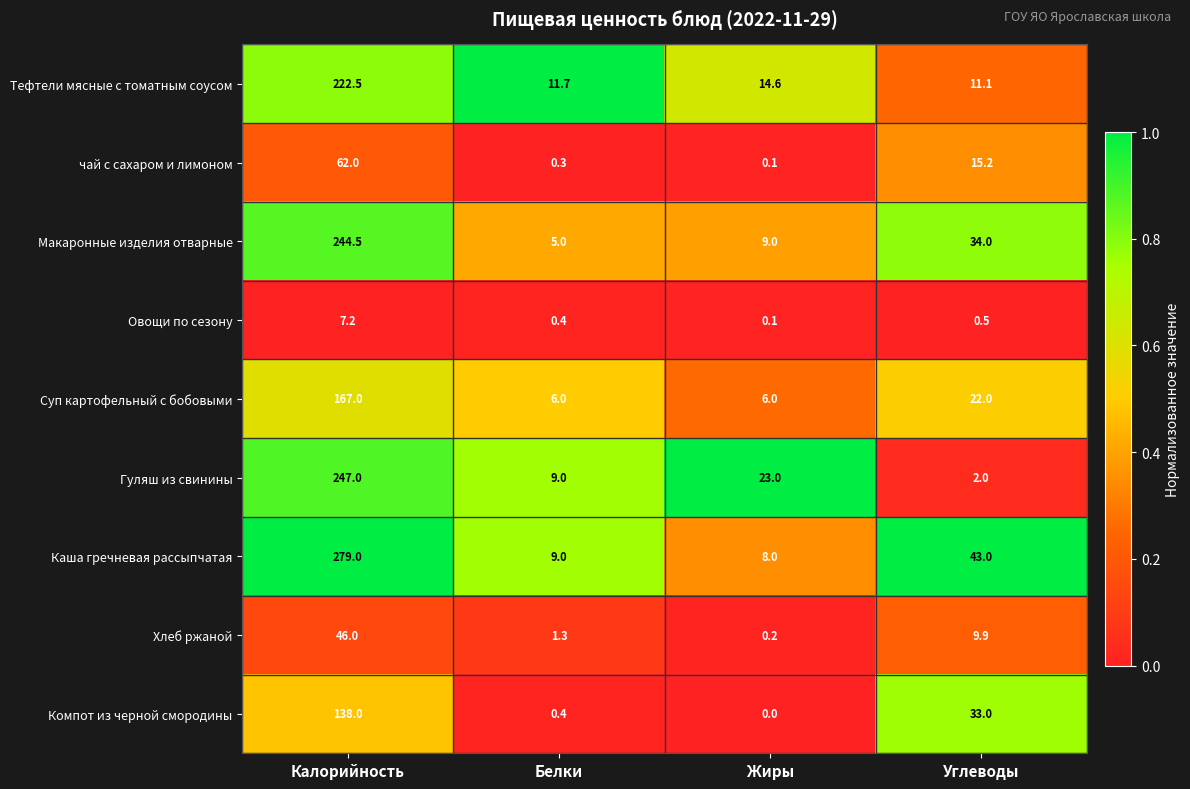

List the series in order of their peak value, highest first.

Каша гречневая рассыпчатая, Гуляш из свинины, Макаронные изделия отварные, Тефтели мясные с томатным соусом, Суп картофельный с бобовыми, Компот из черной смородины, чай с сахаром и лимоном, Хлеб ржаной, Овощи по сезону